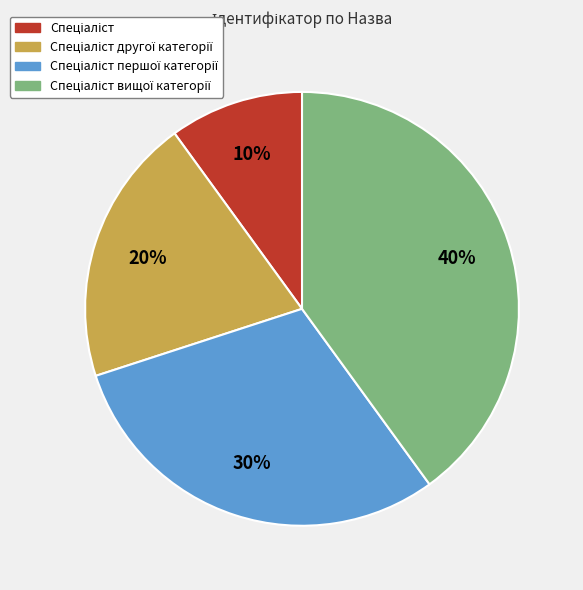

To the nearest percent, what is the average slice percentage?

25%